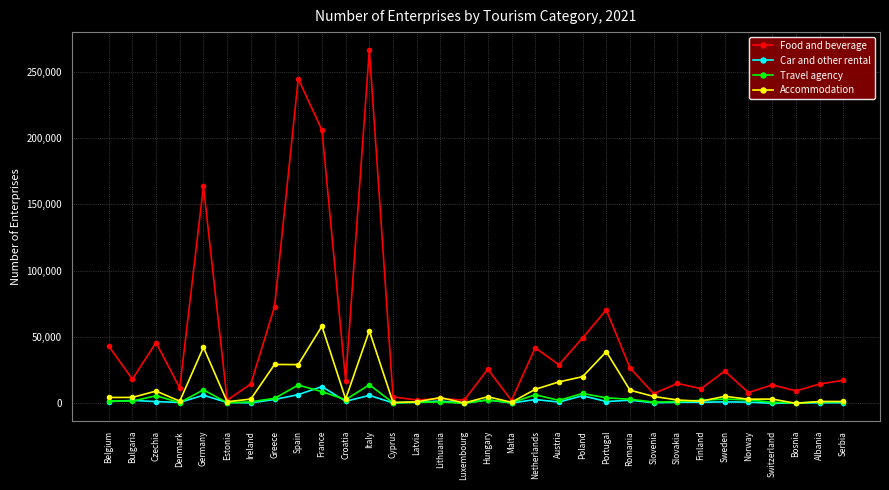

At which category does Food and beverage reach its first local valley?

Bulgaria